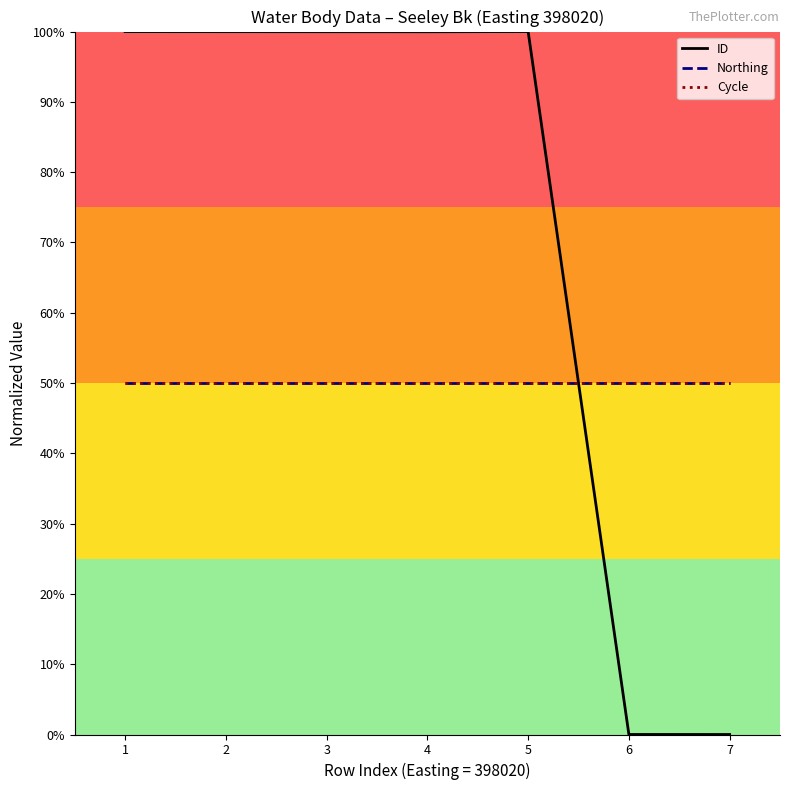

Which category has the highest value across all series?

5